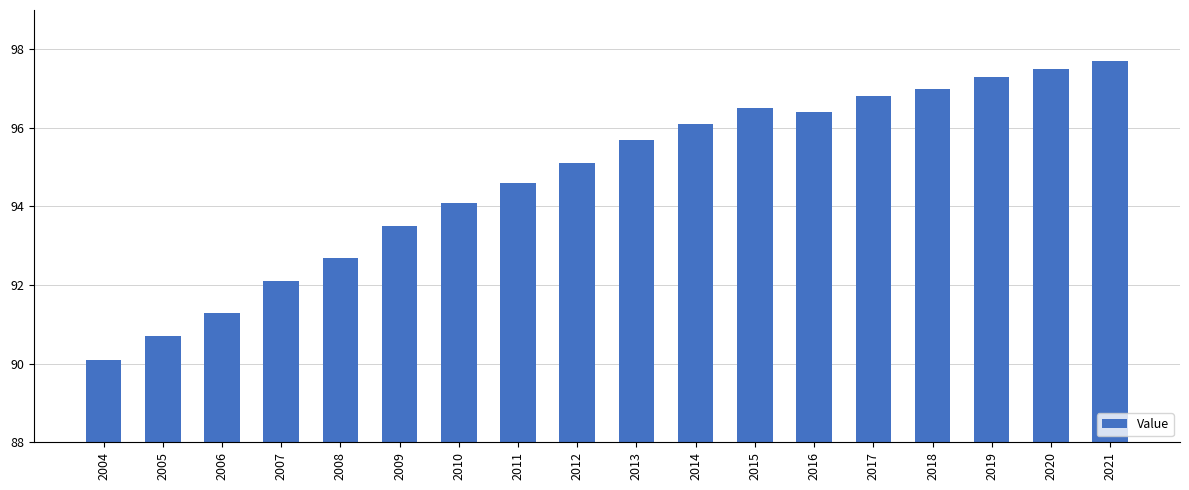

What is the sum of all values?

1705.2